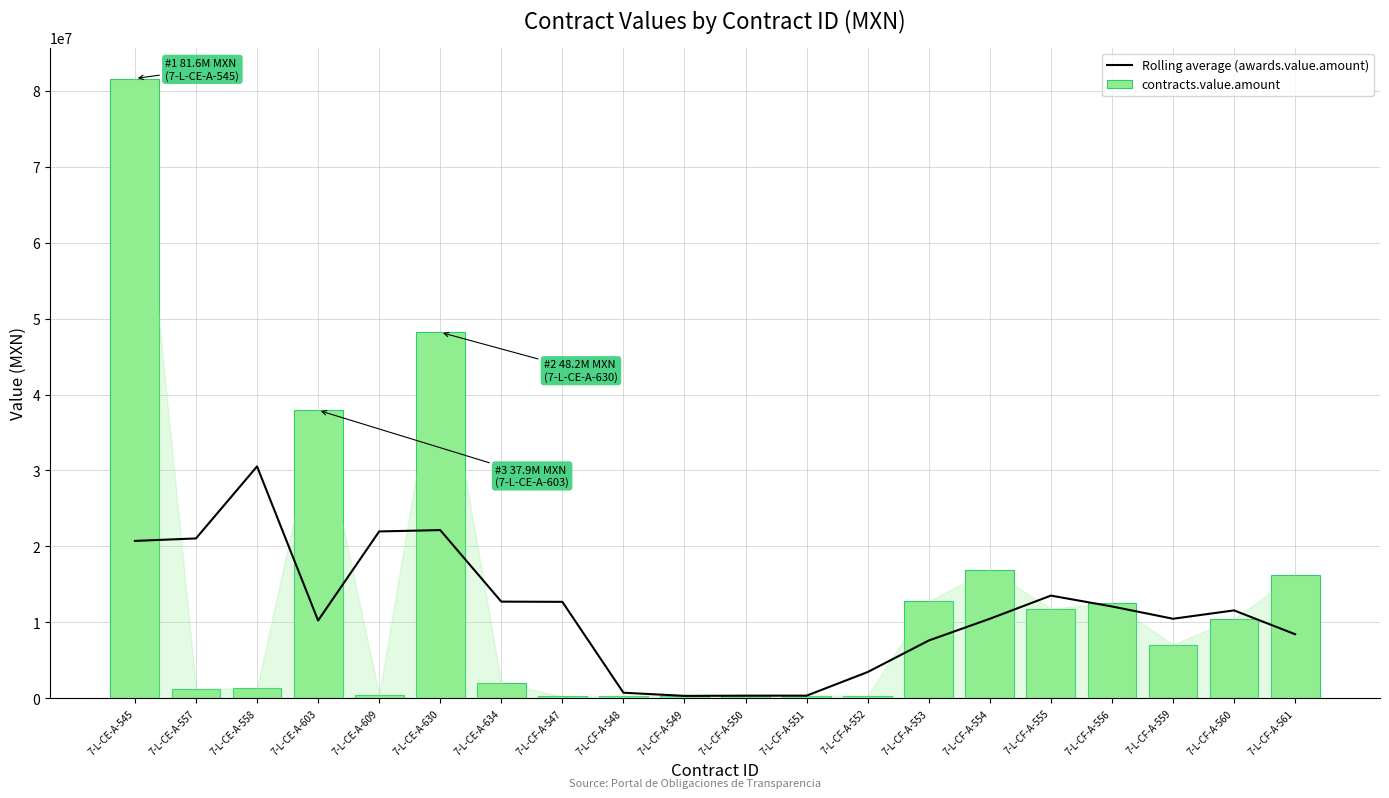

At 7-L-CE-A-630, list the series in order from largest to smallest.

contracts.value.amount, Rolling average (awards.value.amount)